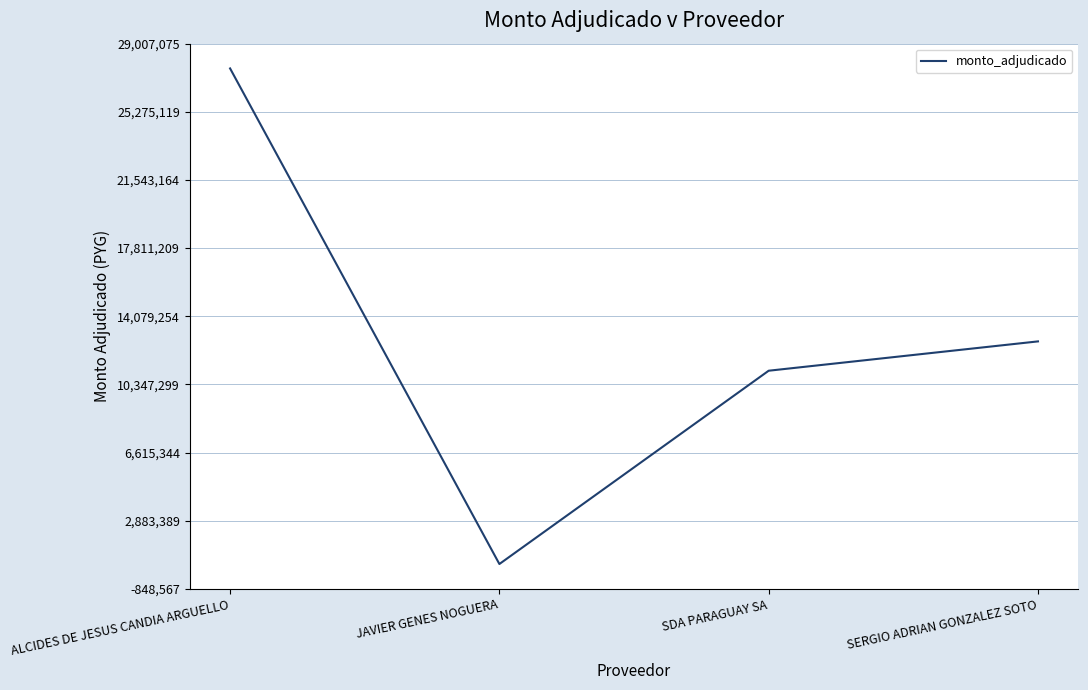

The chart shows a value of 41714935 at ALCIDES DE JESUS CANDIA ARGUELLO. True or false?

False